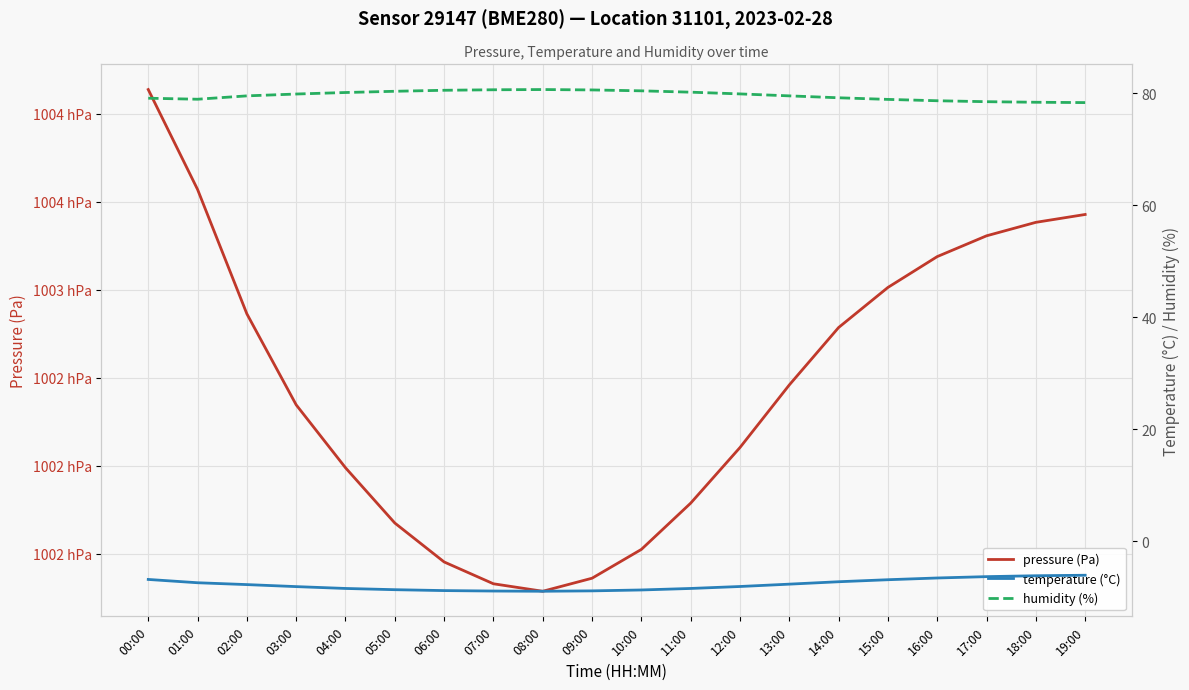

True or false: temperature (°C) and pressure (Pa) cross at least once.

False